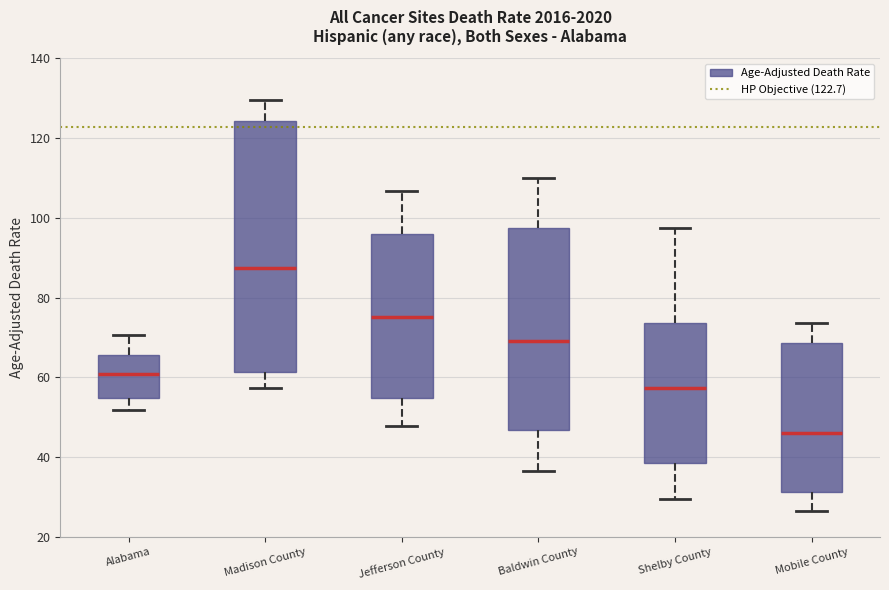

Which box has the highest median line?

Madison County